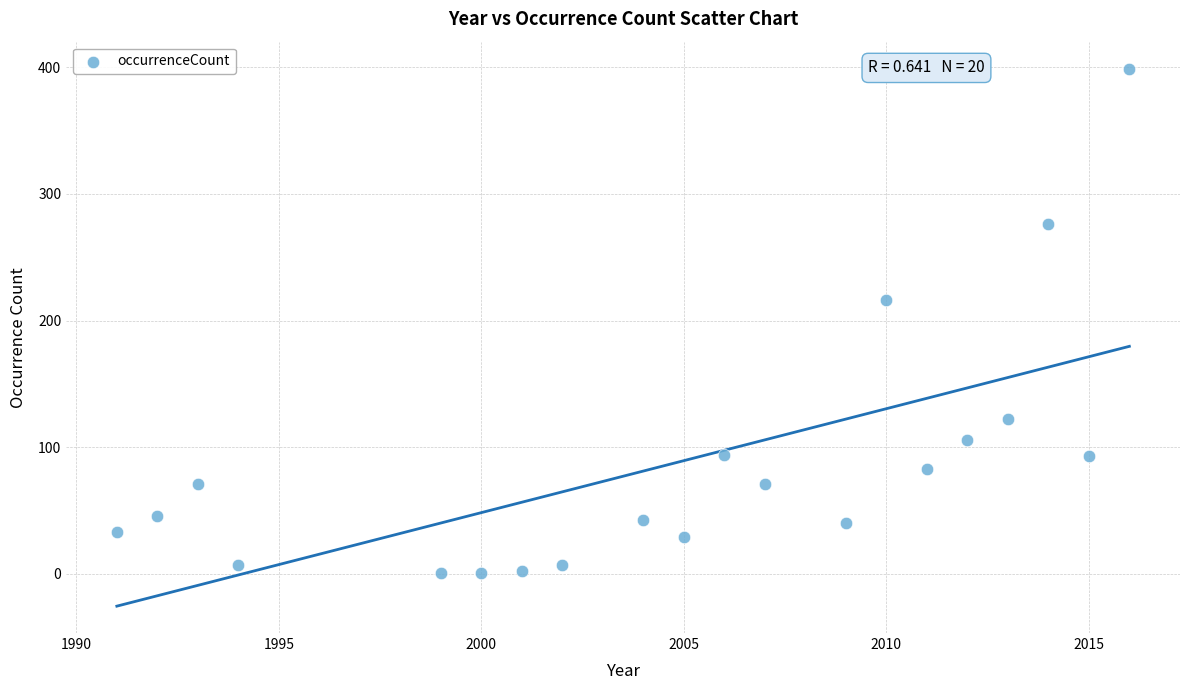

What is the range of Y values (max minus min)?

398